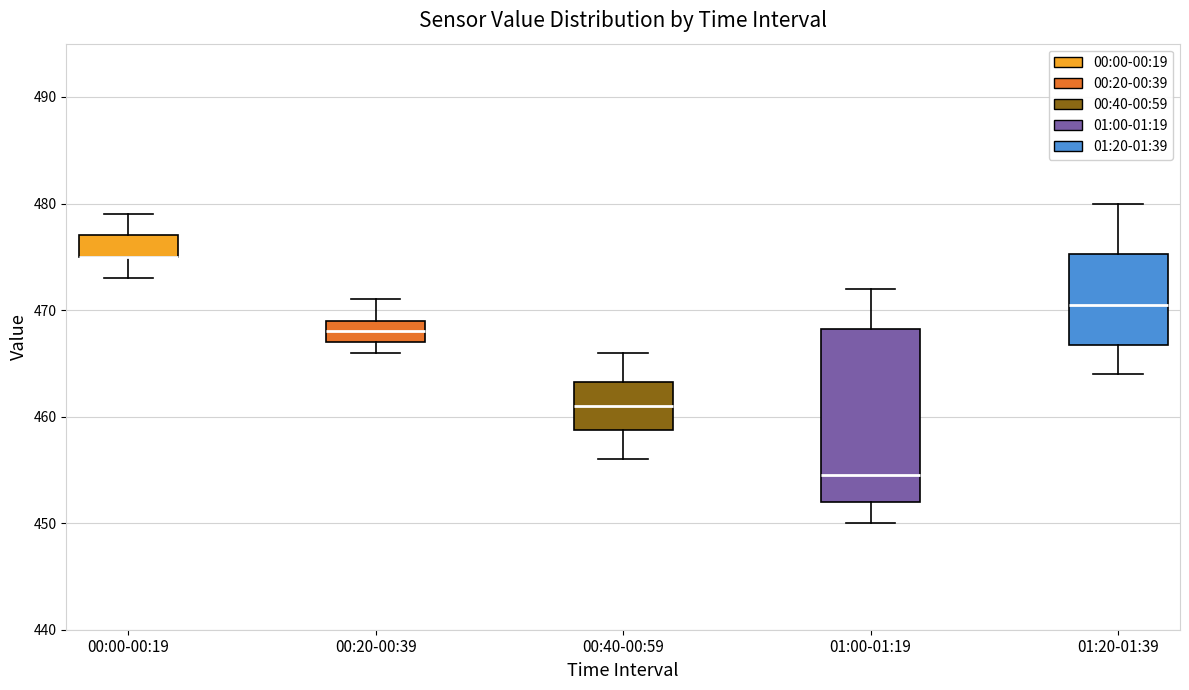

Reading left to right, read every box against the y-axis: the position of its median line, the range the box covers, and the ends of its whiskers. The values are not printed on the chart, so give them approximately, as read against the axis.

00:00-00:19: median 475 (drawn on the box's lower edge), box 475 to 477, whiskers 473 to 479
00:20-00:39: median 468, box 467 to 469, whiskers 466 to 471
00:40-00:59: median 461, box 459 to 463, whiskers 456 to 466
01:00-01:19: median 455, box 452 to 468, whiskers 450 to 472
01:20-01:39: median 471, box 467 to 475, whiskers 464 to 480